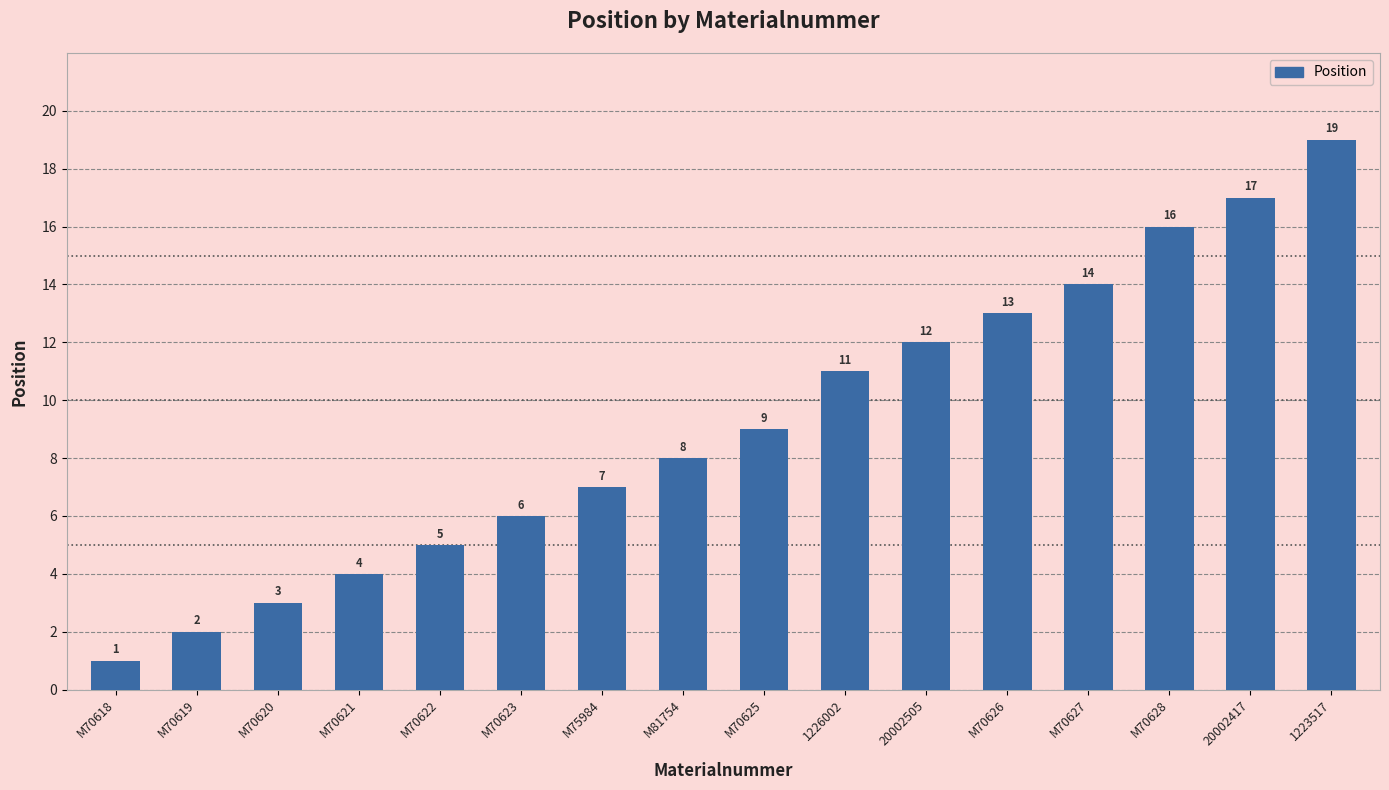

Reading right to left, transcribe all the data shown in this chart.

1223517=19	20002417=17	M70628=16	M70627=14	M70626=13	20002505=12	1226002=11	M70625=9	M81754=8	M75984=7	M70623=6	M70622=5	M70621=4	M70620=3	M70619=2	M70618=1